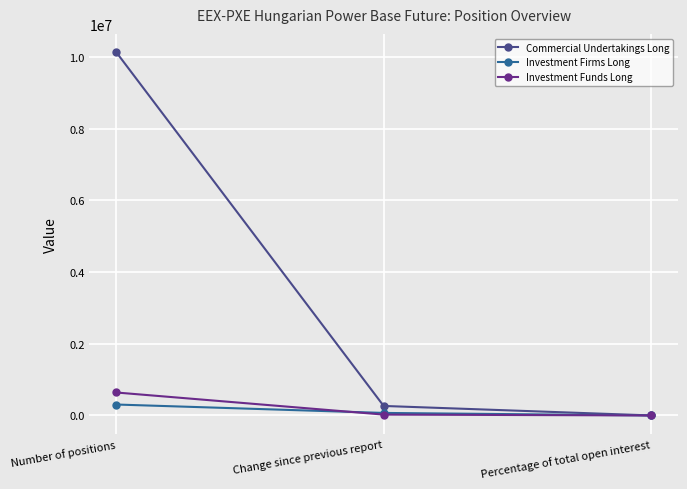

Rank the categories by Commercial Undertakings Long value from lowest to highest.

Percentage of total open interest, Change since previous report, Number of positions